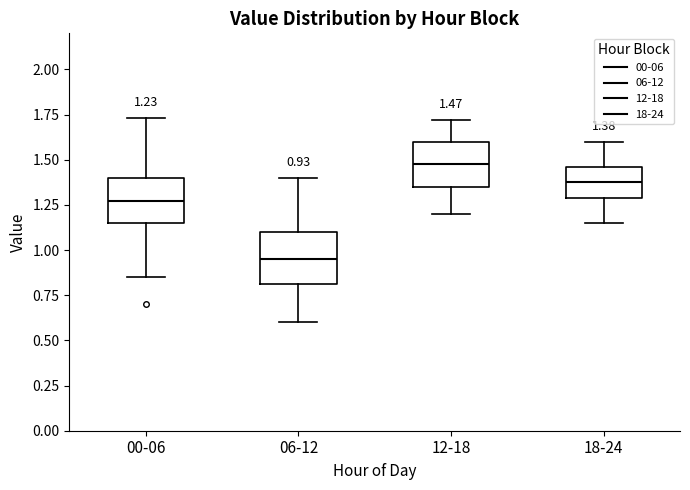

Which box's median line is the lowest?

06-12